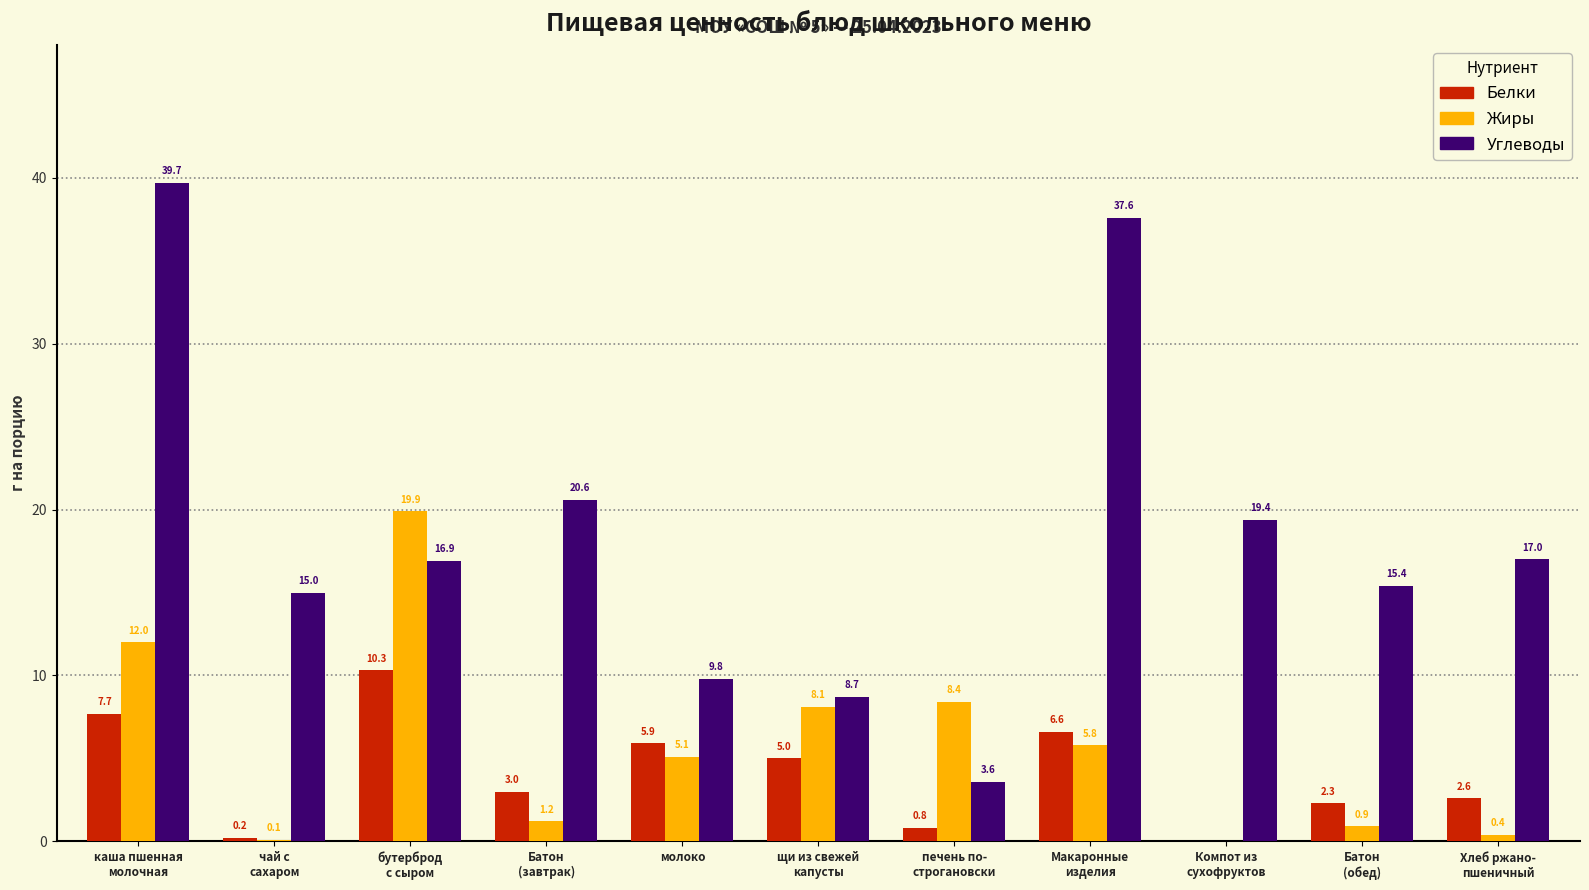

True or false: Углеводы has a value of 15.2 at щи из свежей
капусты.

False